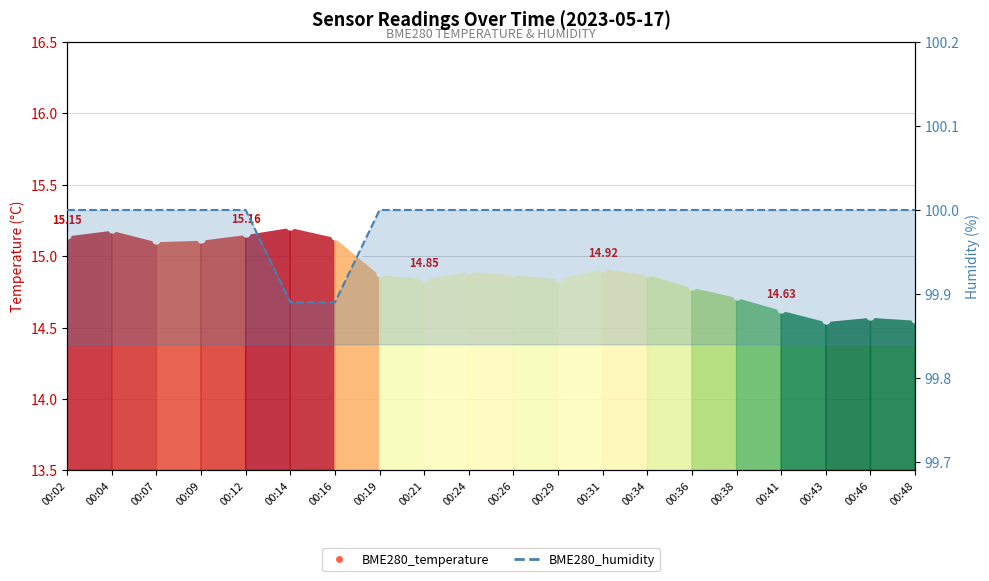

What is the greatest value displayed?

100.0